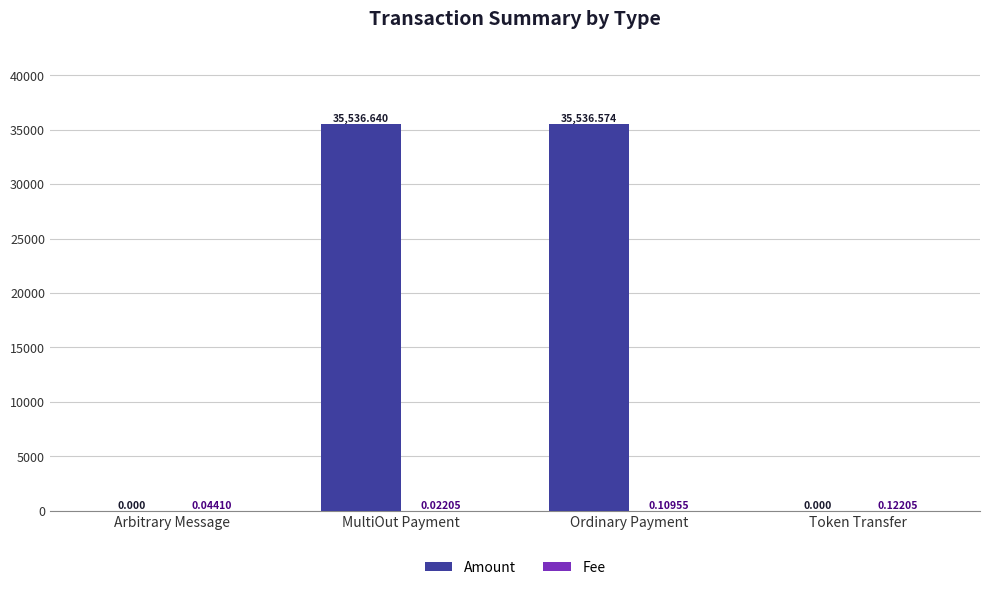

At which category is the sum across all series the highest?

Ordinary Payment